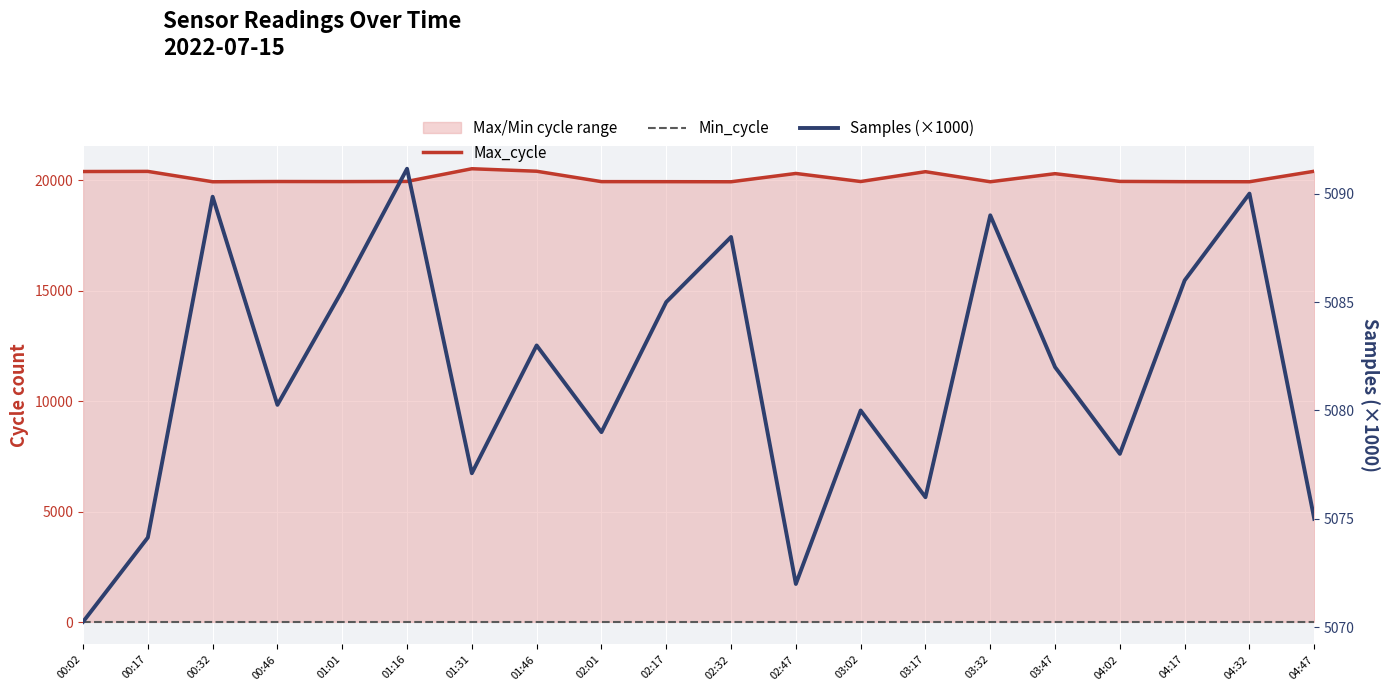

What is the average value of the Min_cycle series?

28.0